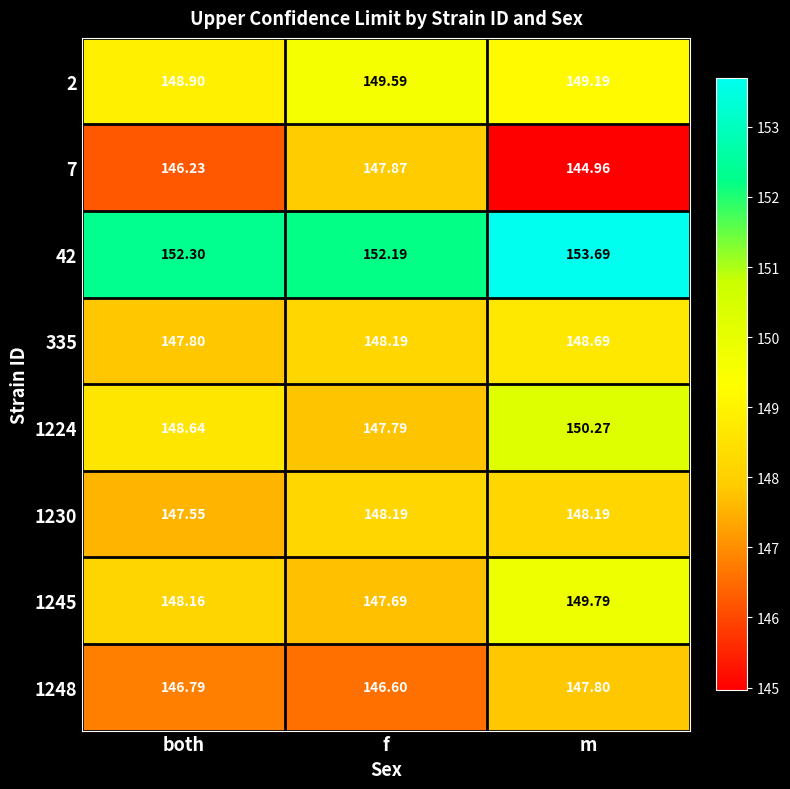

What is the greatest value displayed?

153.7